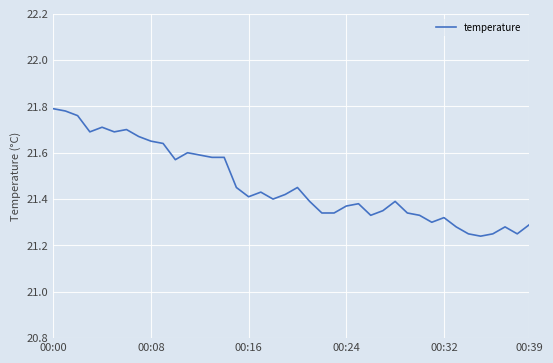

What is the label of the 25th point from the right?

15